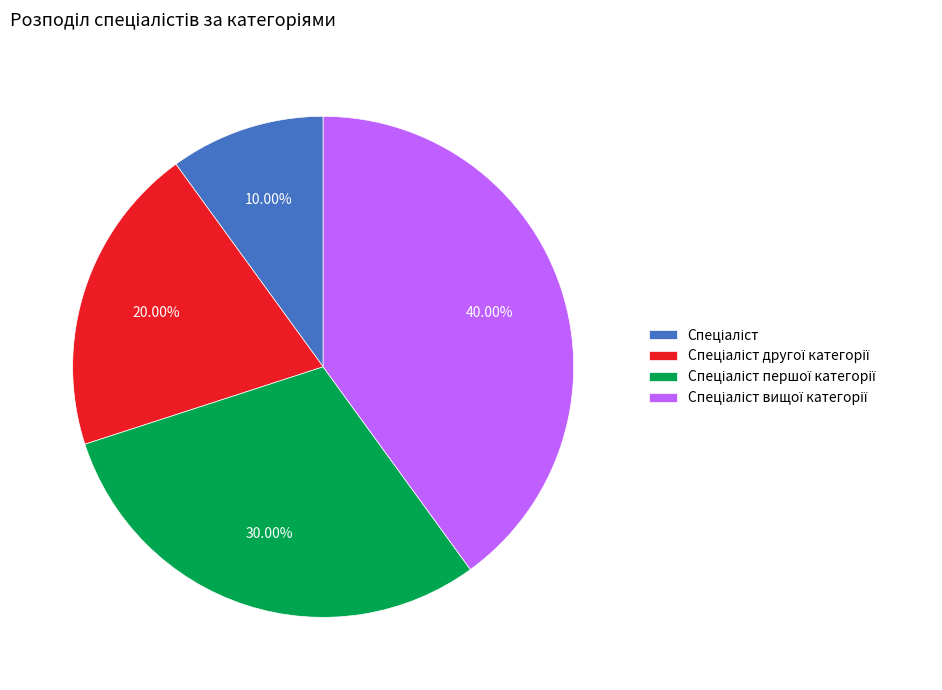

How many segments does this pie chart have?

4